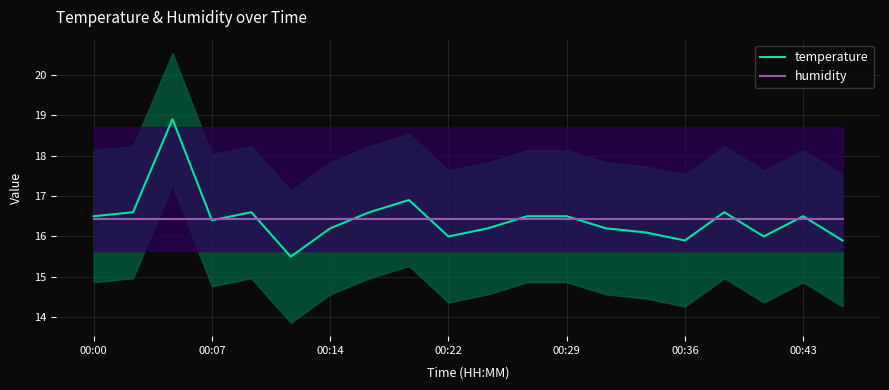

What is the sum of the temperature values at 00:36 and 00:22?

31.9